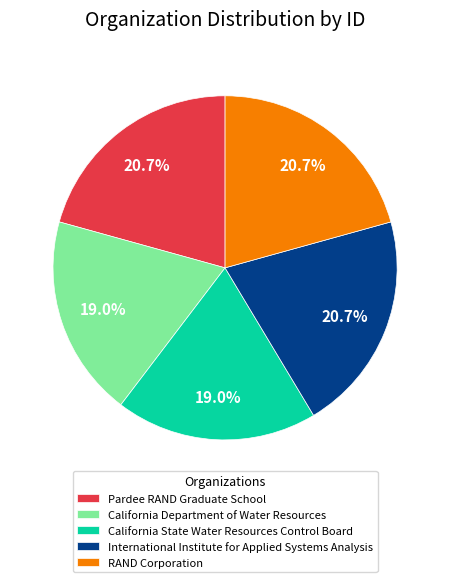

Approximately how many times larger is the value at RAND Corporation compared to California Department of Water Resources?

1.1